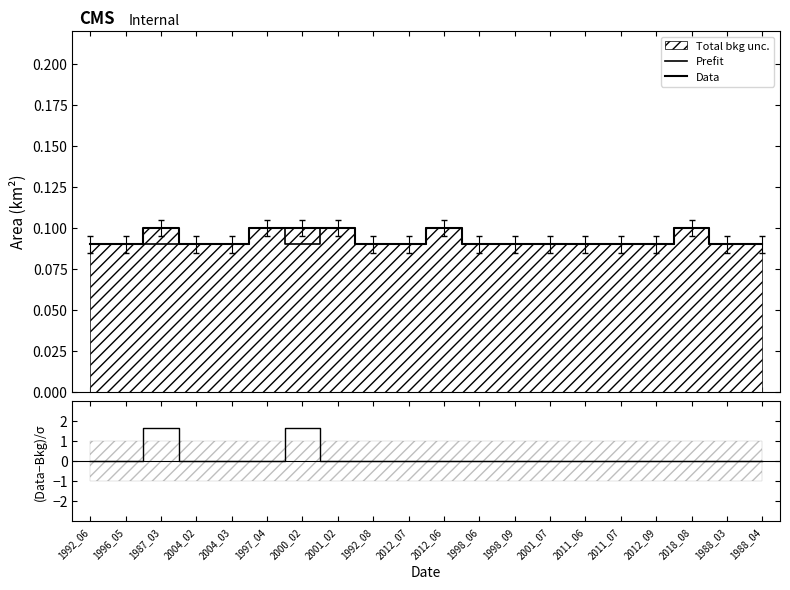

What is the label of the 6th point from the right?

2011_06